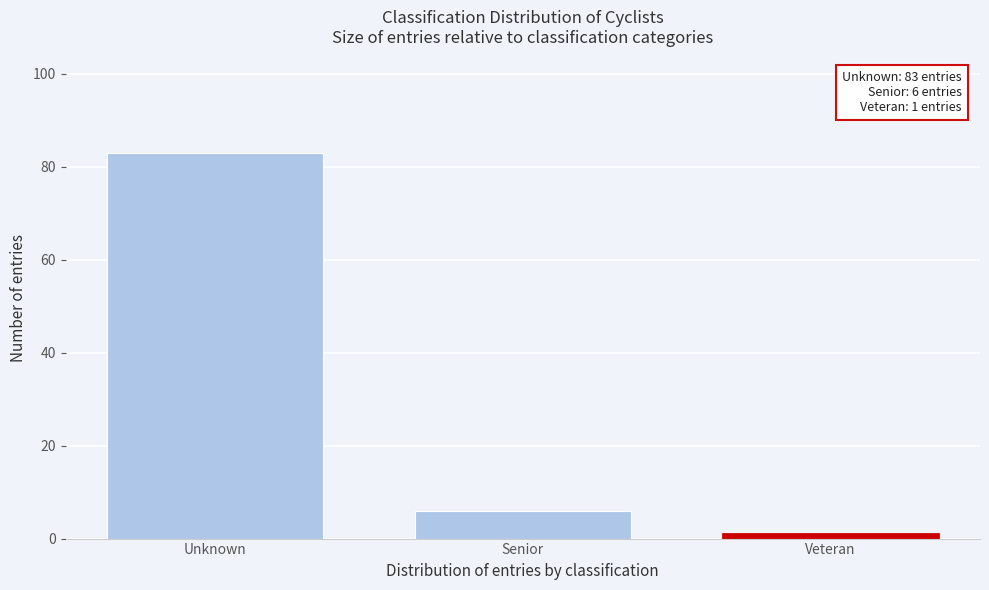

Reading left to right, what are all the values shown in this chart?

83	6	1